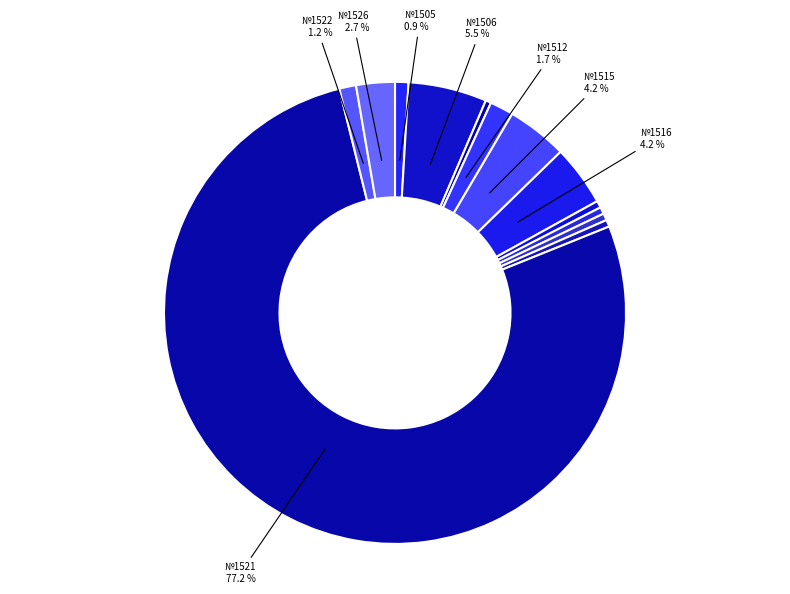

Which category has the smallest portion of the pie?

№1511